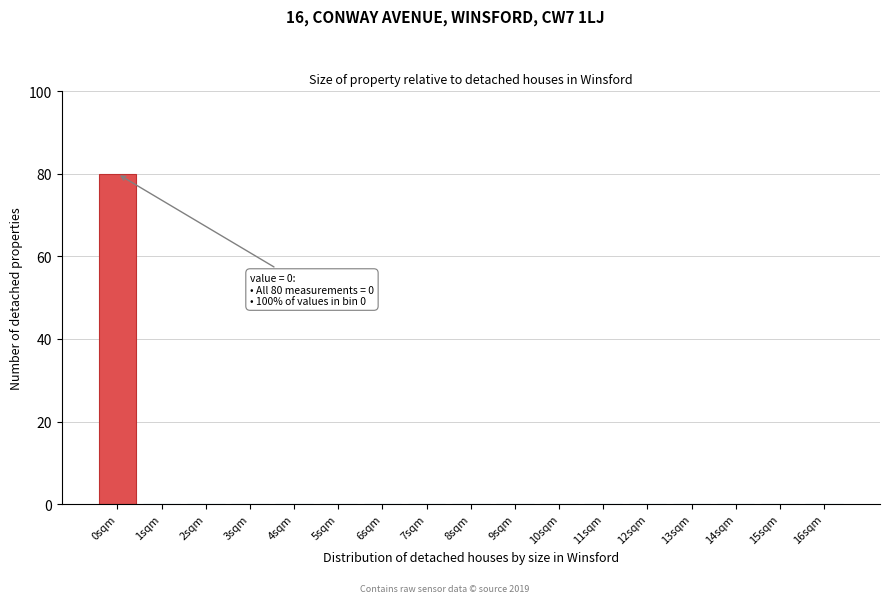

True or false: the data shows -43 at 16sqm.

False